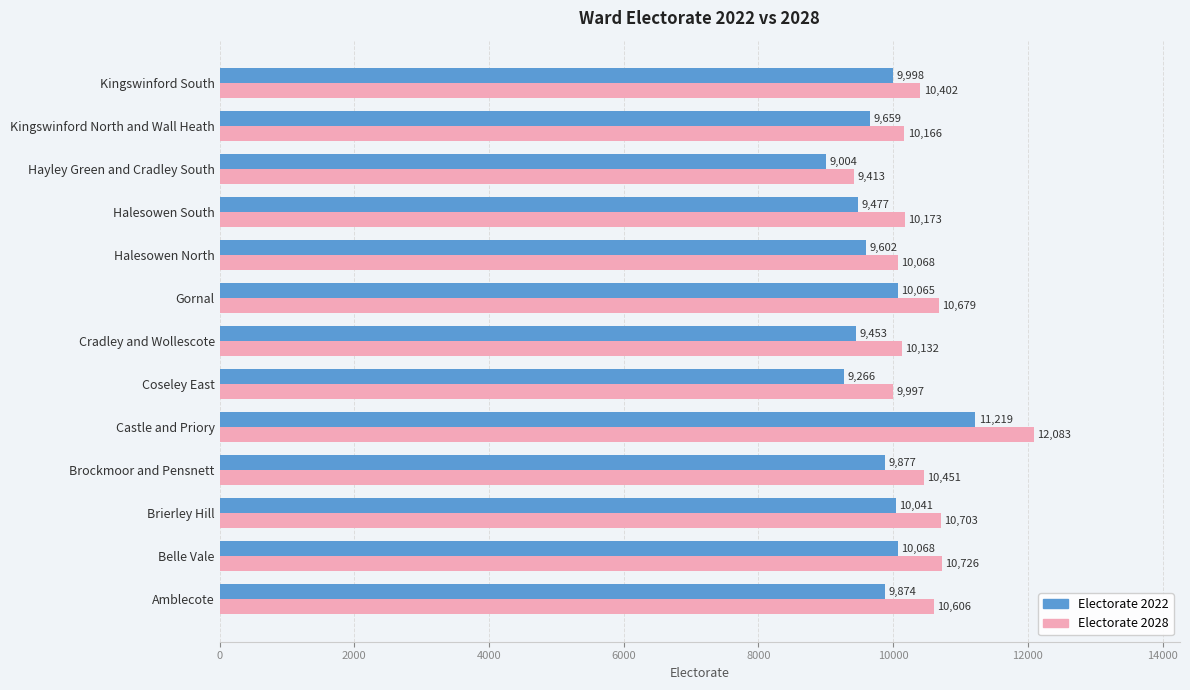

Rank the series by their maximum value, from highest to lowest.

Electorate 2028, Electorate 2022